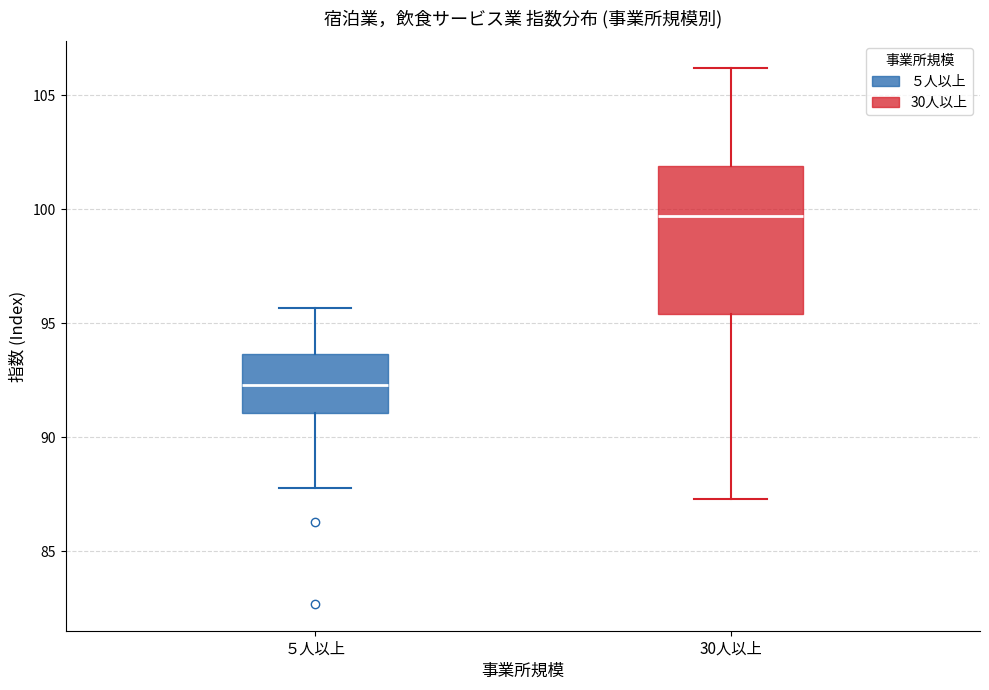

Reading left to right, read every box against the y-axis: the position of its median line, the range the box covers, and the ends of its whiskers. The values are not printed on the chart, so give them approximately, as read against the axis.

５人以上: median 92.5, box 91.0 to 93.5, whiskers 88.0 to 95.5
30人以上: median 99.5, box 95.5 to 102.0, whiskers 87.5 to 106.0